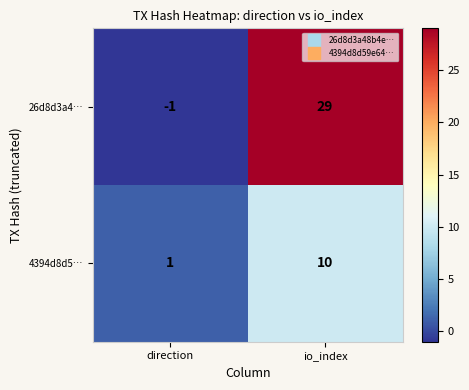

Reading right to left, what are all the values shown in this chart?

26d8d3a4…: 29	-1
4394d8d5…: 10	1